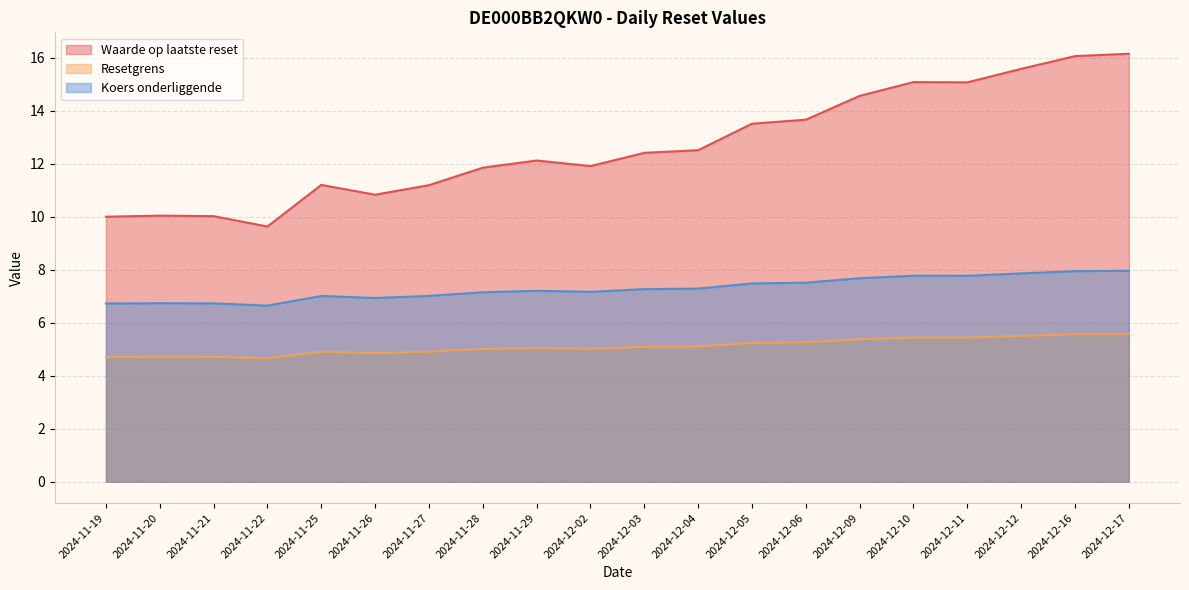

Rank the series by their maximum value, from highest to lowest.

Waarde op laatste reset, Koers onderliggende, Resetgrens